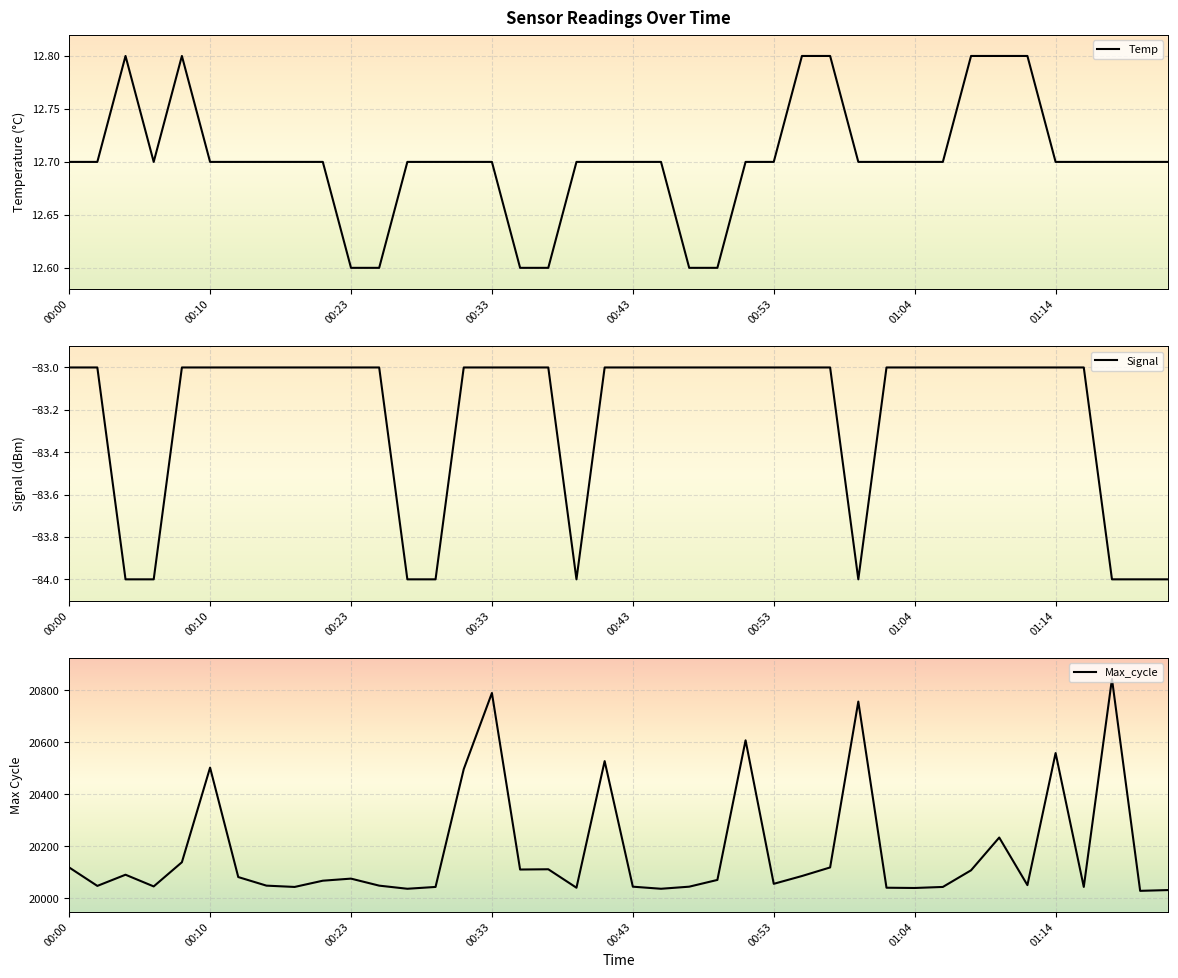

What is the minimum value for Temp?

12.6